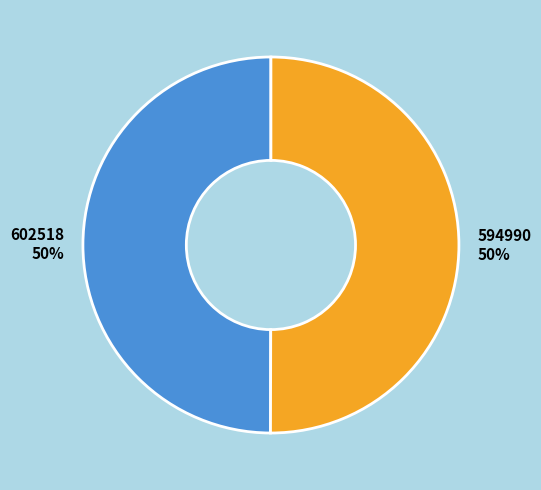

To the nearest percent, what percentage of the pie is 602518?

50%